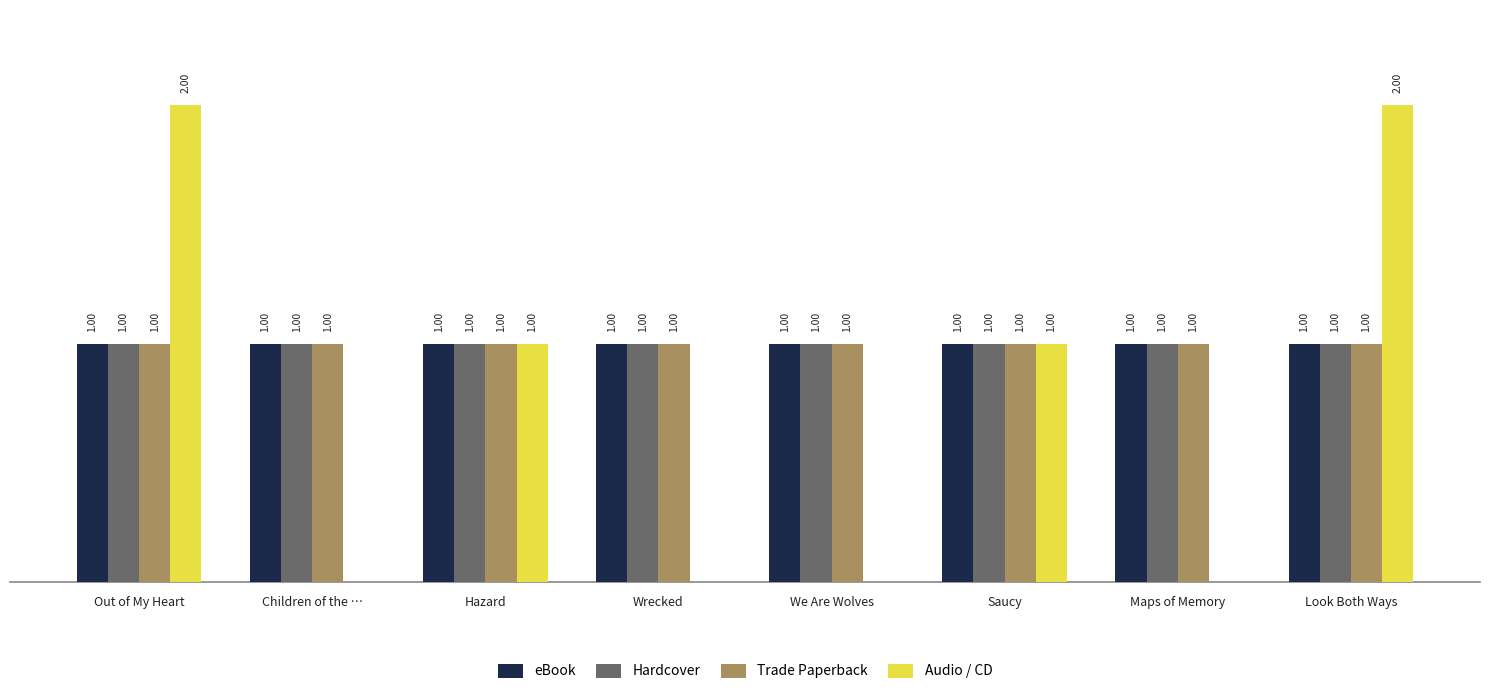

At which label does Audio / CD first exceed 1?

Out of My Heart